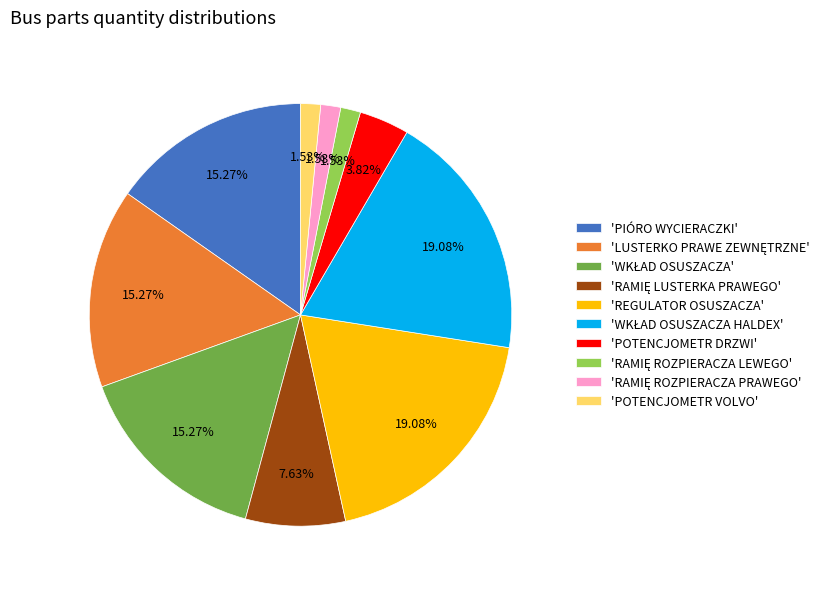

Is there a majority slice in this chart?

No